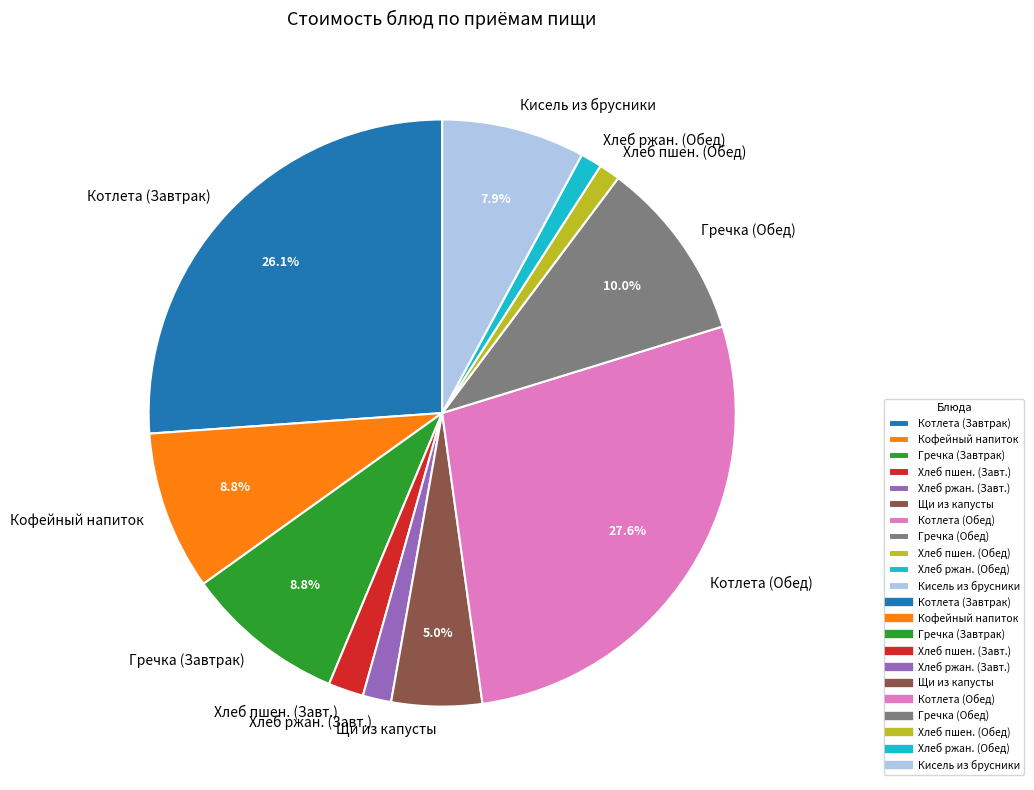

Combined, do Котлета (Завтрак) and Хлеб ржан. (Завт.) account for over 50%?

No